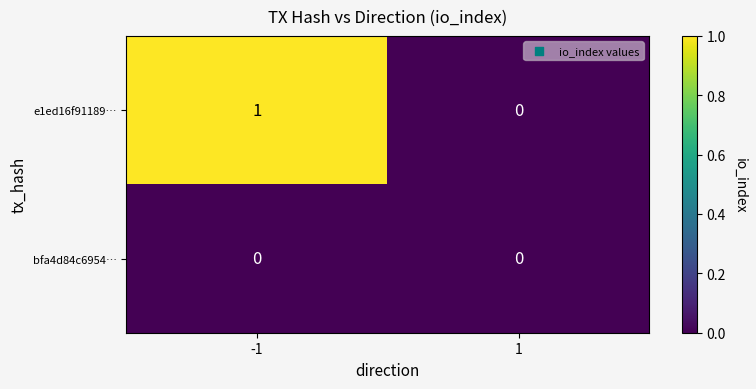

Reading left to right, extract all data points from this chart.

e1ed16f91189…: -1=1	1=0
bfa4d84c6954…: -1=0	1=0